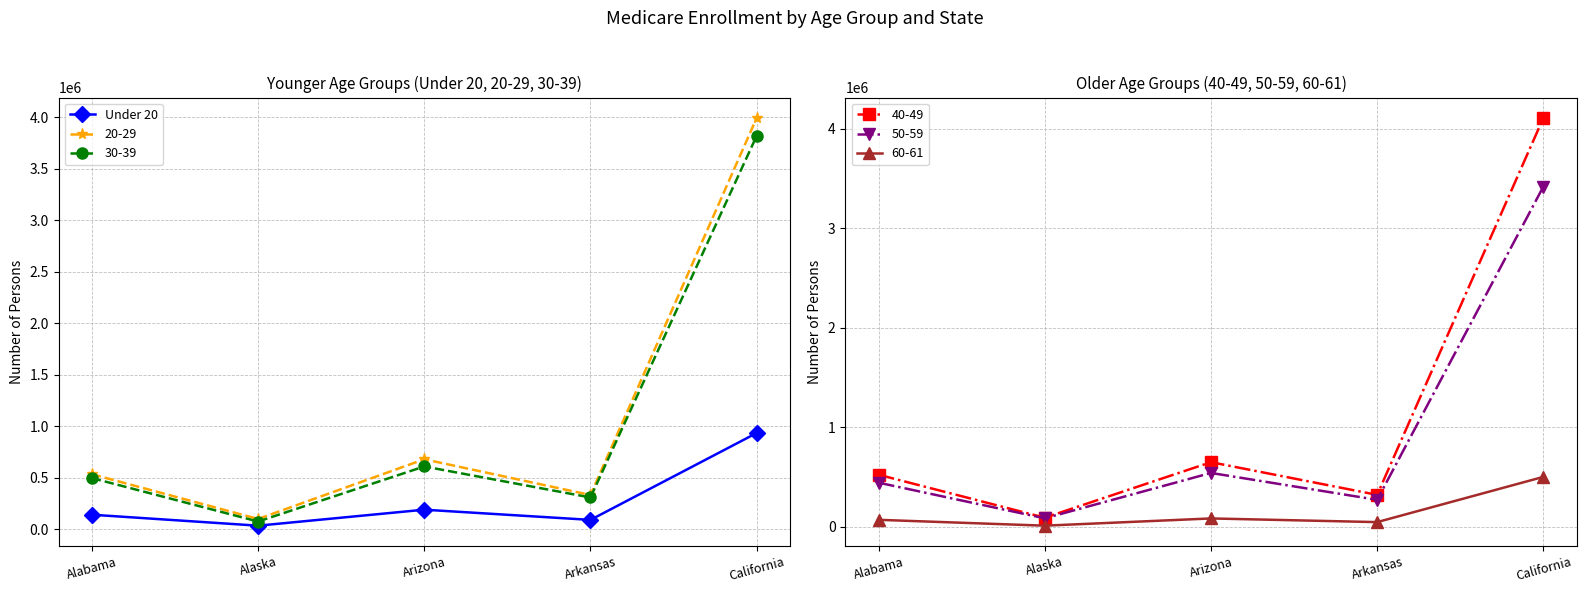

Approximately how many times larger is the value at California compared to Alabama?

6.6